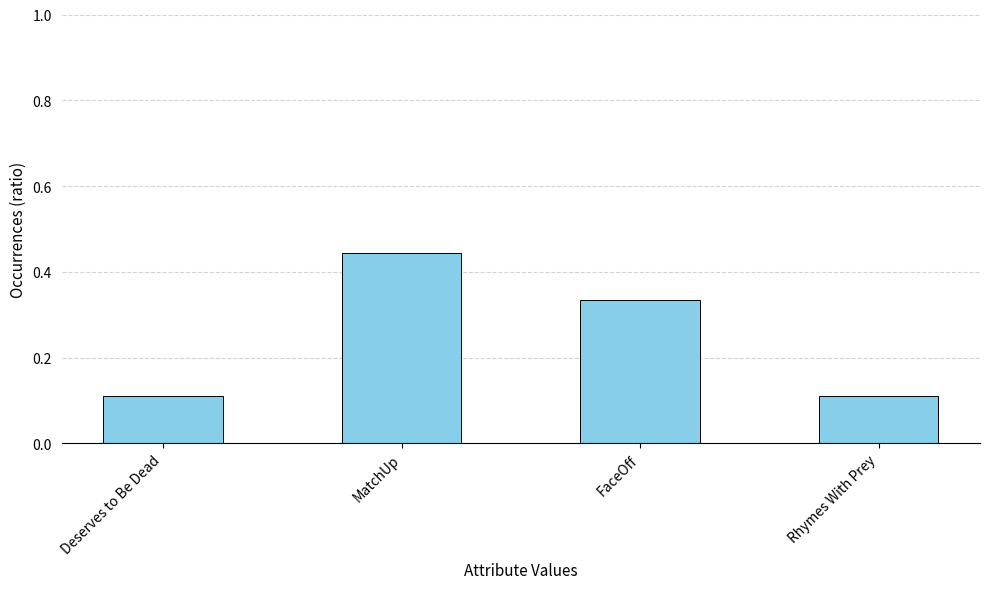

What is the label of the 2nd bar from the right?

FaceOff